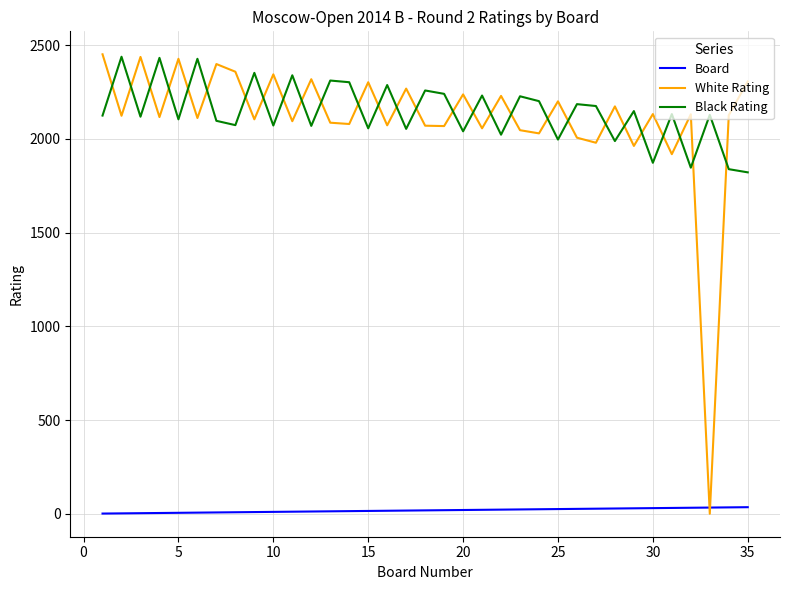

After their last crossing, which series has the higher values: Board or White Rating?

White Rating